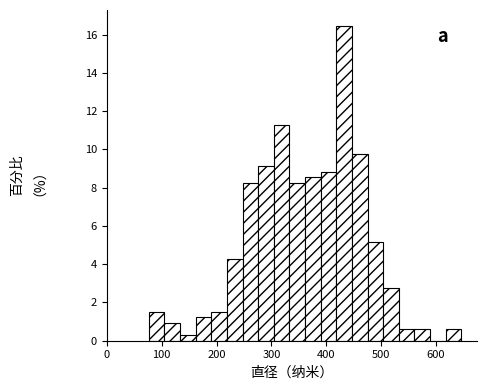

Around what value on the x-axis is the tallest bar? Give the approximate position of its centre, as read against the axis.

430